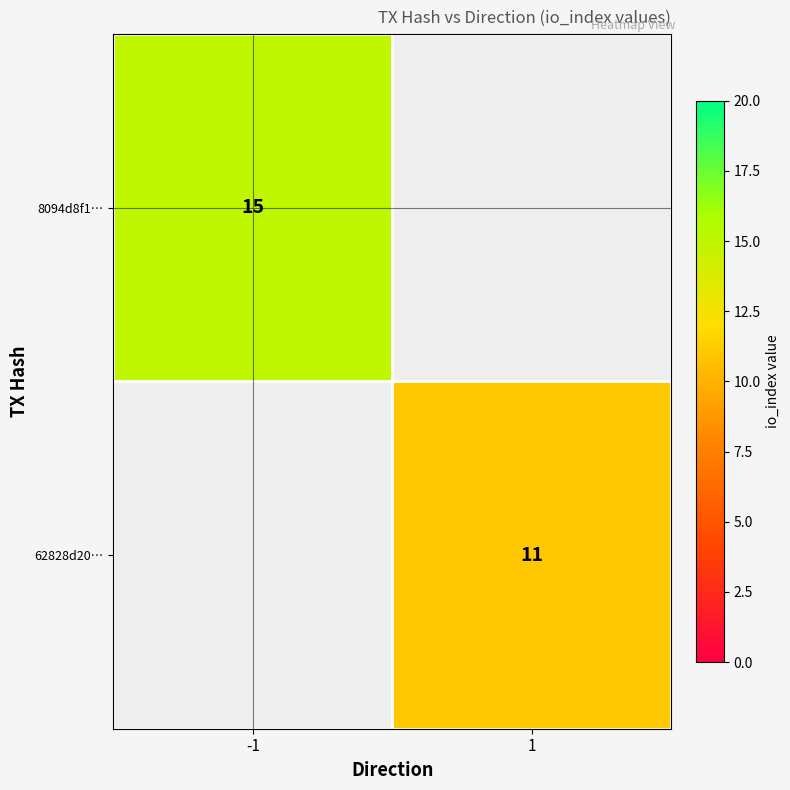

The 8094d8f1… series shows 15 at -1. True or false?

True